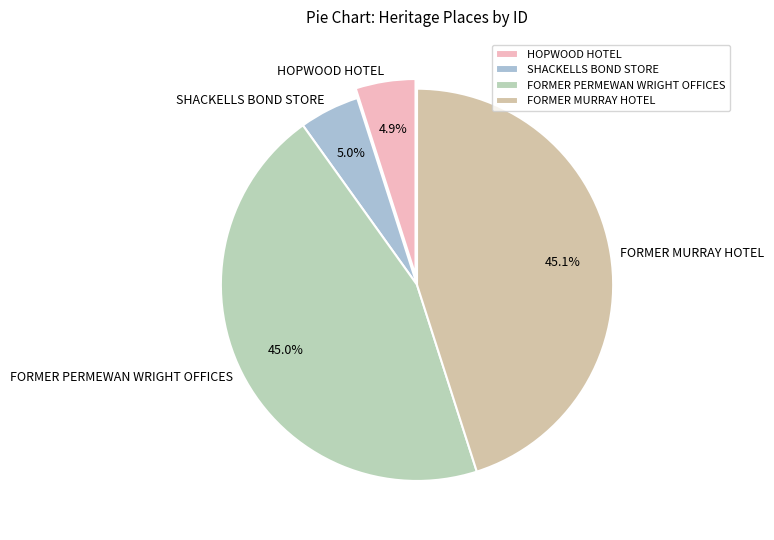

Count the number of slices in the pie.

4